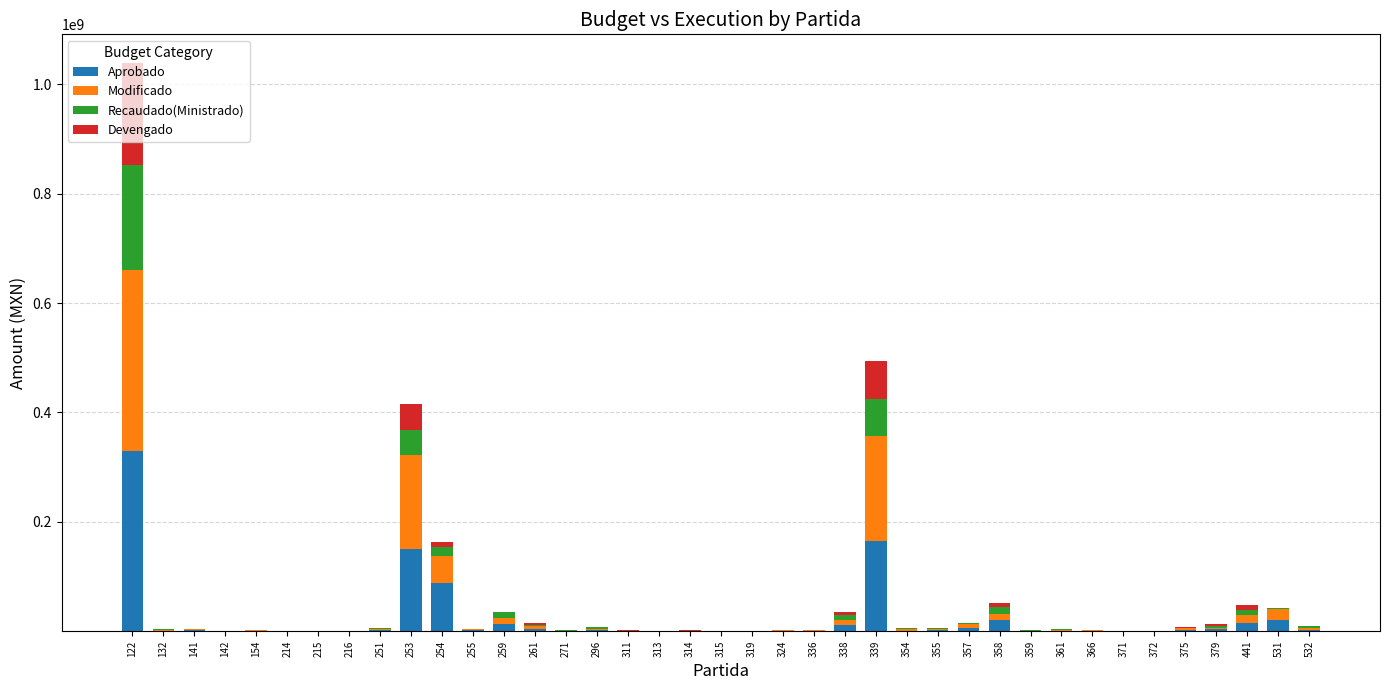

The value of Aprobado at 359 is 0.0. True or false?

True